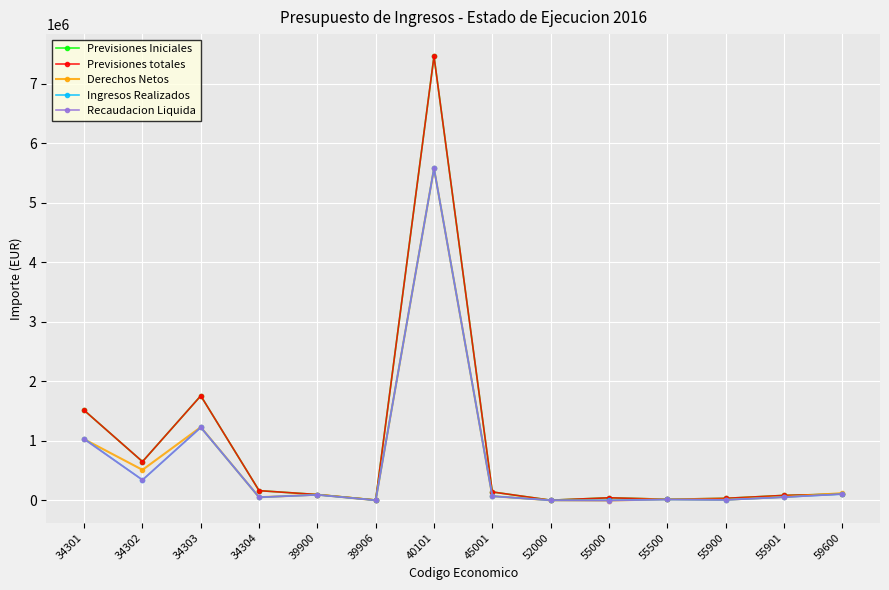

At which category does Ingresos Realizados reach its first local peak?

34303